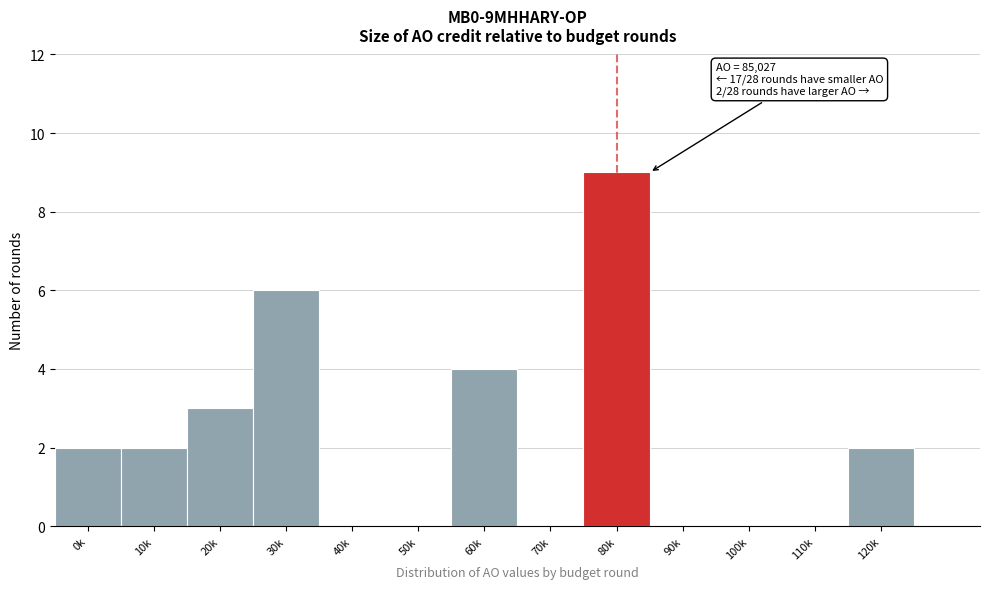

Reading left to right, transcribe all the data shown in this chart.

0k=2	10k=2	20k=3	30k=6	40k=0	50k=0	60k=4	70k=0	80k=9	90k=0	100k=0	110k=0	120k=2